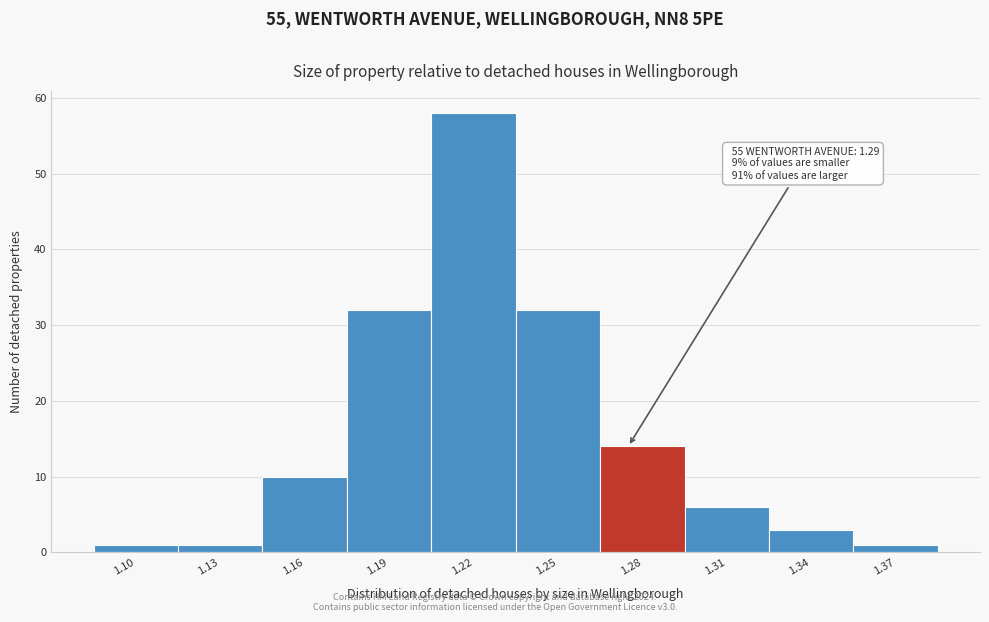

Reading left to right, extract all data points from this chart.

1	1	10	32	58	32	14	6	3	1